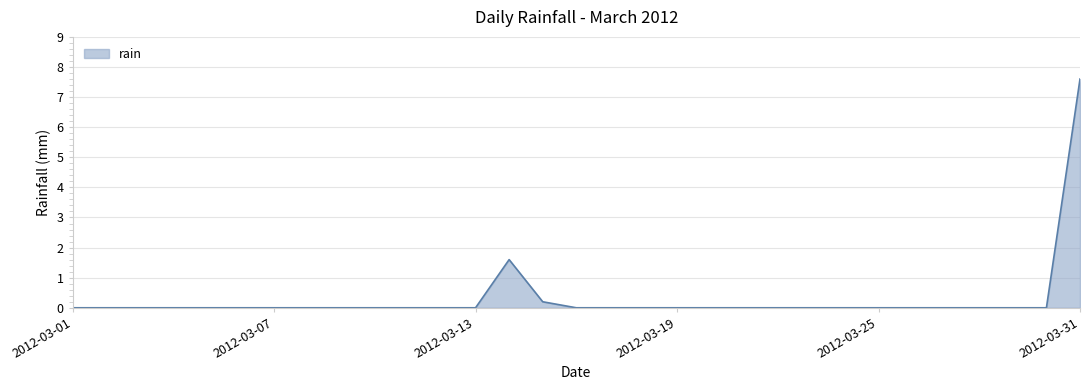

What is the difference between the second highest and minimum values?

1.6